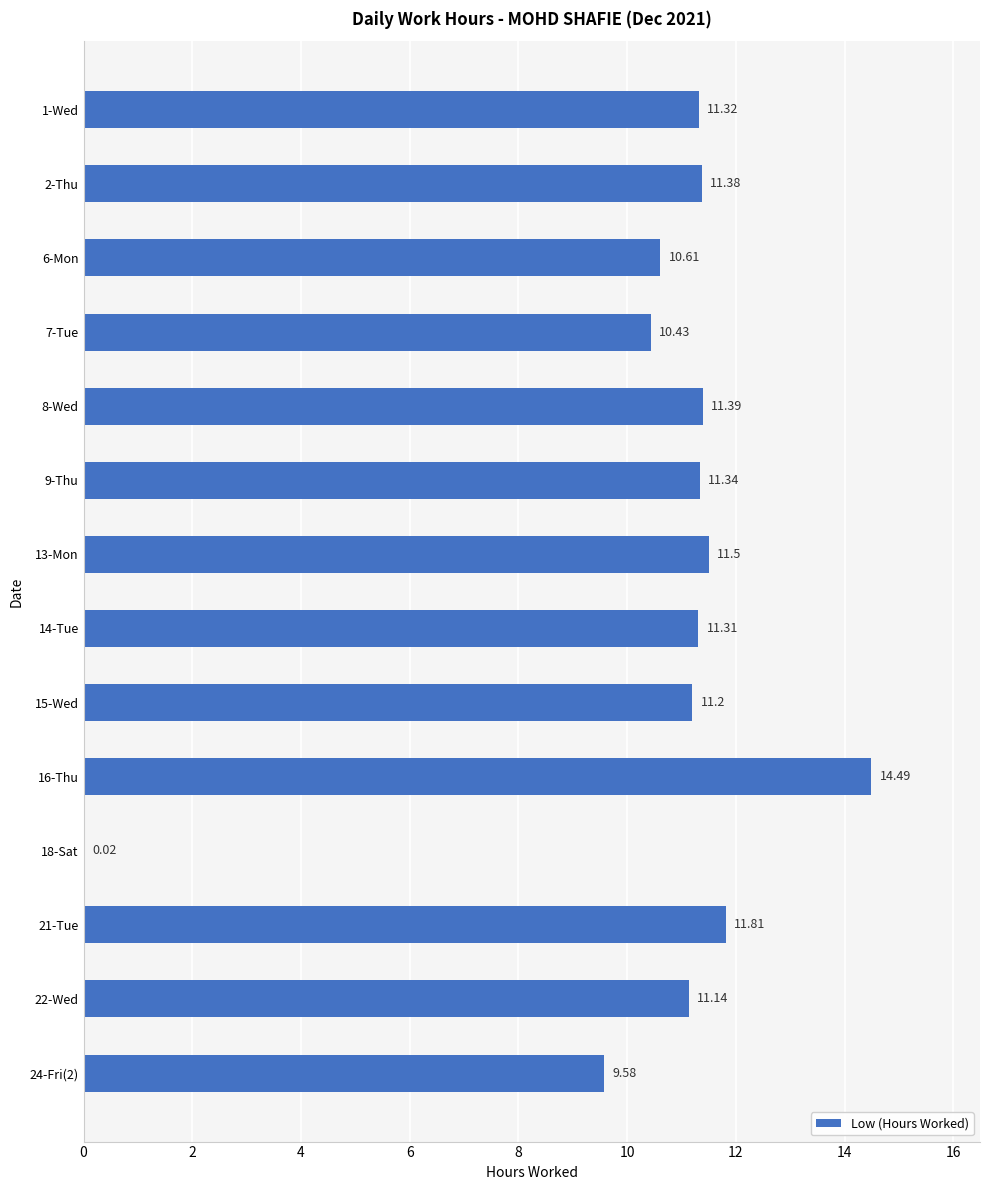

Are the bars horizontal?

Yes